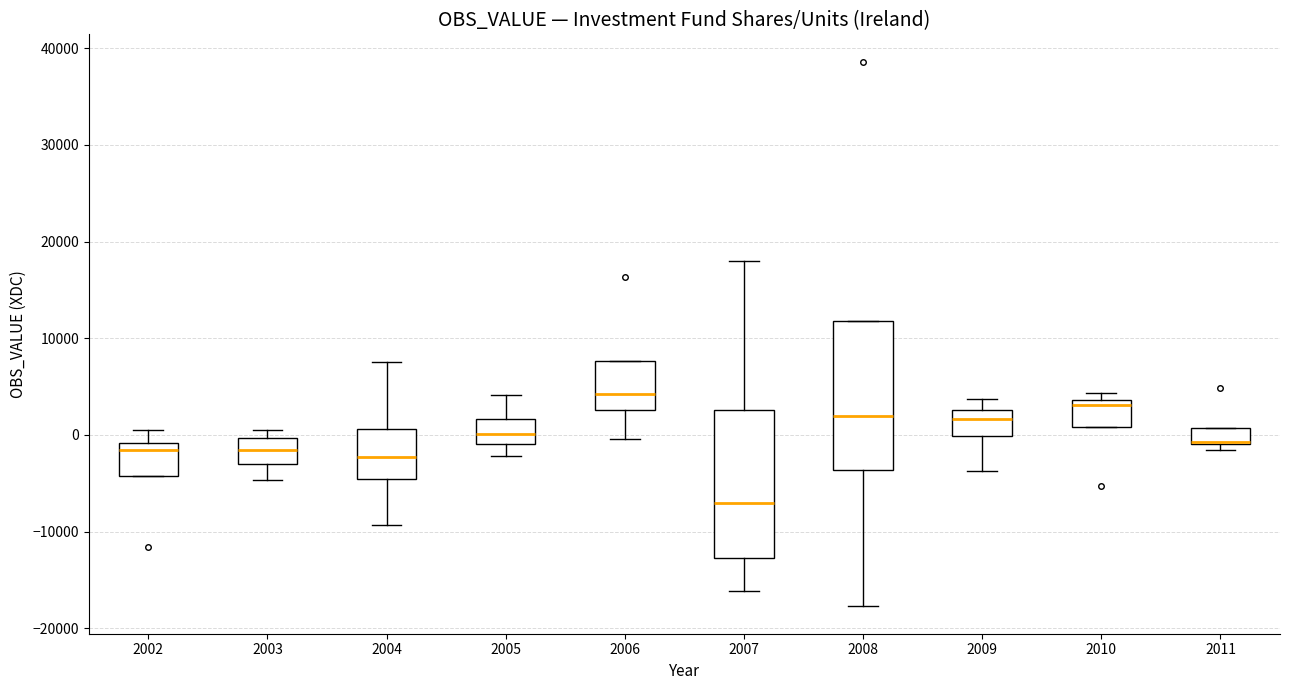

Reading left to right, read every box against the y-axis: the position of its median line, the range the box covers, and the ends of its whiskers. The values are not printed on the chart, so give them approximately, as read against the axis.

2002: median -2000, box -4000 to -1000, whiskers -4000 to 1000
2003: median -2000, box -3000 to 0, whiskers -5000 to 1000
2004: median -2000, box -5000 to 1000, whiskers -9000 to 8000
2005: median 0, box -1000 to 2000, whiskers -2000 to 4000
2006: median 4000, box 3000 to 8000, whiskers 0 to 8000
2007: median -7000, box -13000 to 3000, whiskers -16000 to 18000
2008: median 2000, box -4000 to 12000, whiskers -18000 to 12000
2009: median 2000, box 0 to 3000, whiskers -4000 to 4000
2010: median 3000, box 1000 to 4000, whiskers 1000 to 4000 (just above the box's upper edge)
2011: median -1000, box -1000 to 1000, whiskers -2000 to 1000